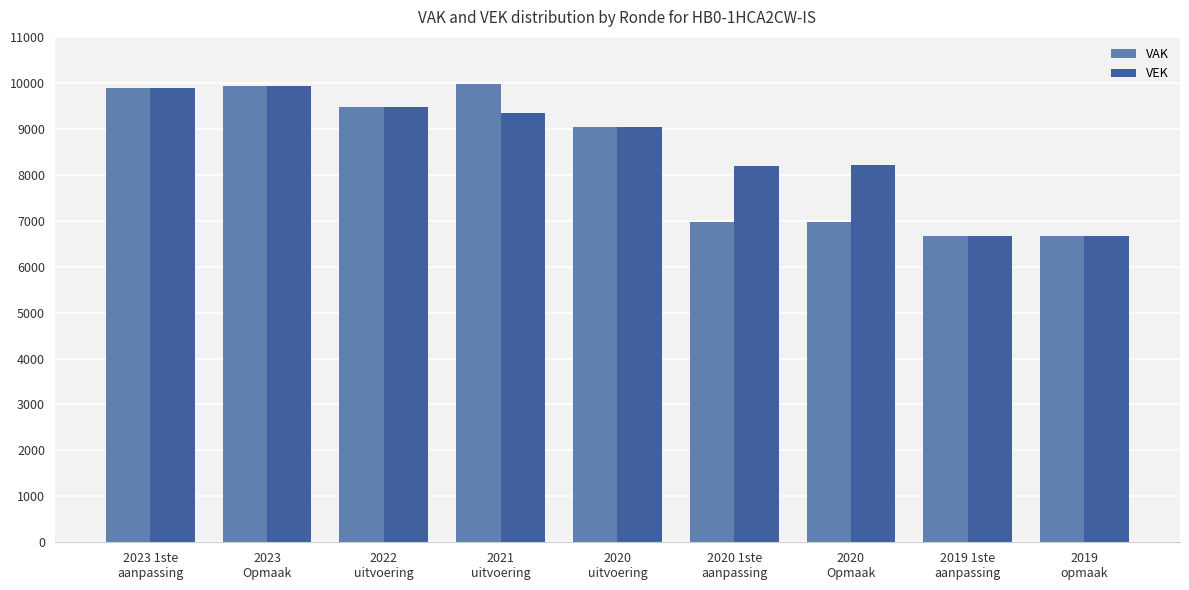

Which series has the widest spread of values?

VAK